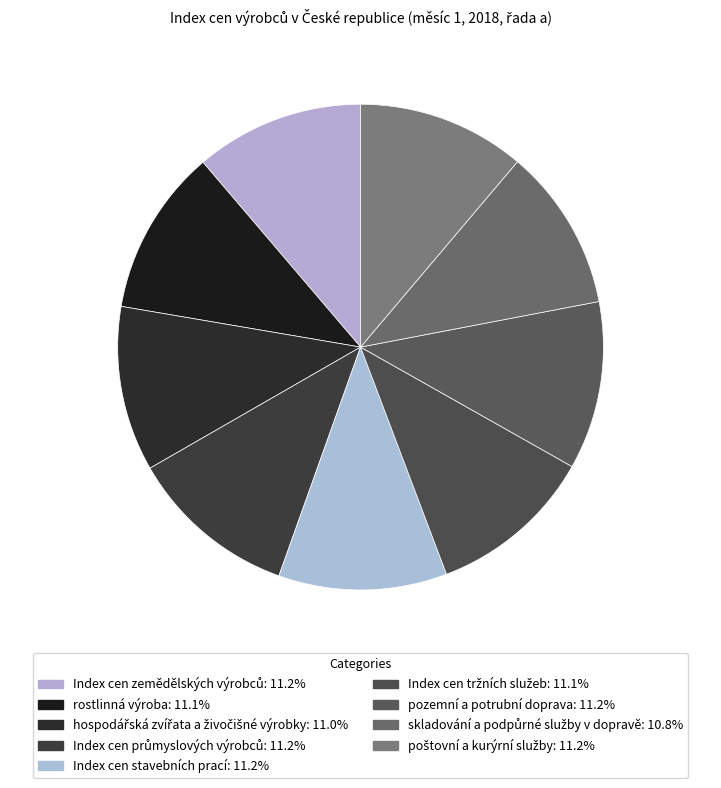

Count the number of slices in the pie.

9